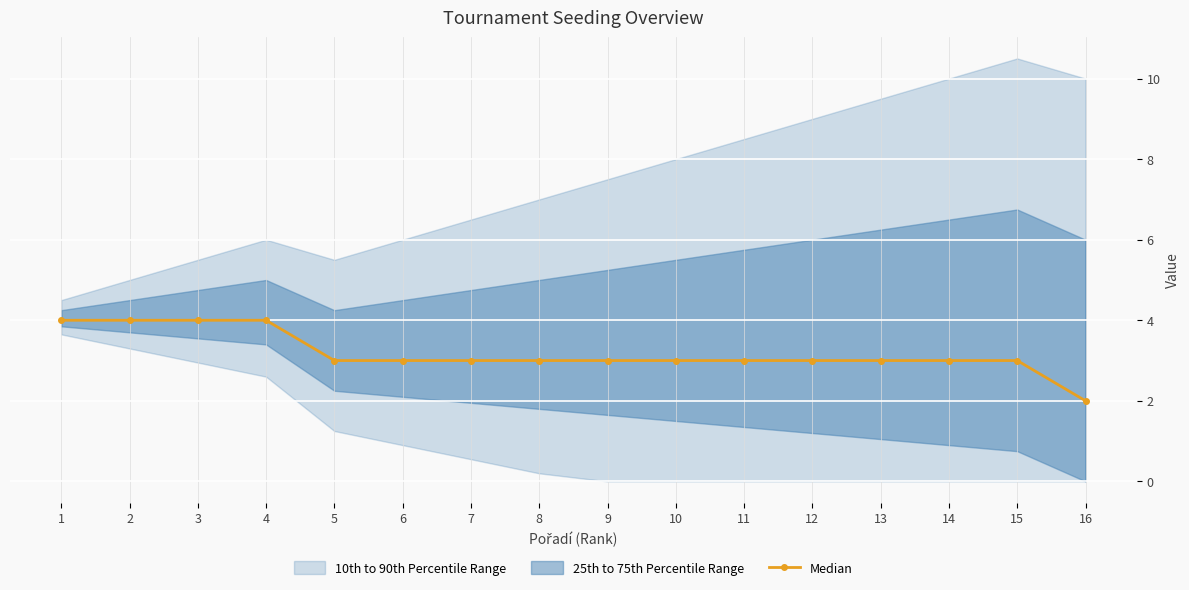

Is this an area chart (filled region under the line)?

No